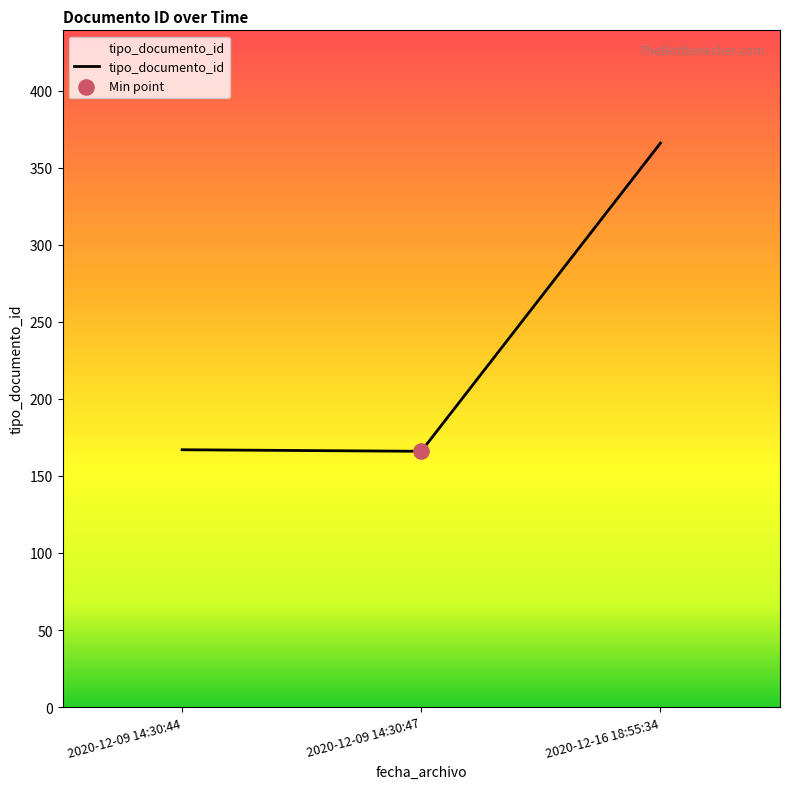

Approximately how many times larger is the value at 2020-12-09 14:30:44 compared to 2020-12-16 18:55:34?

0.5